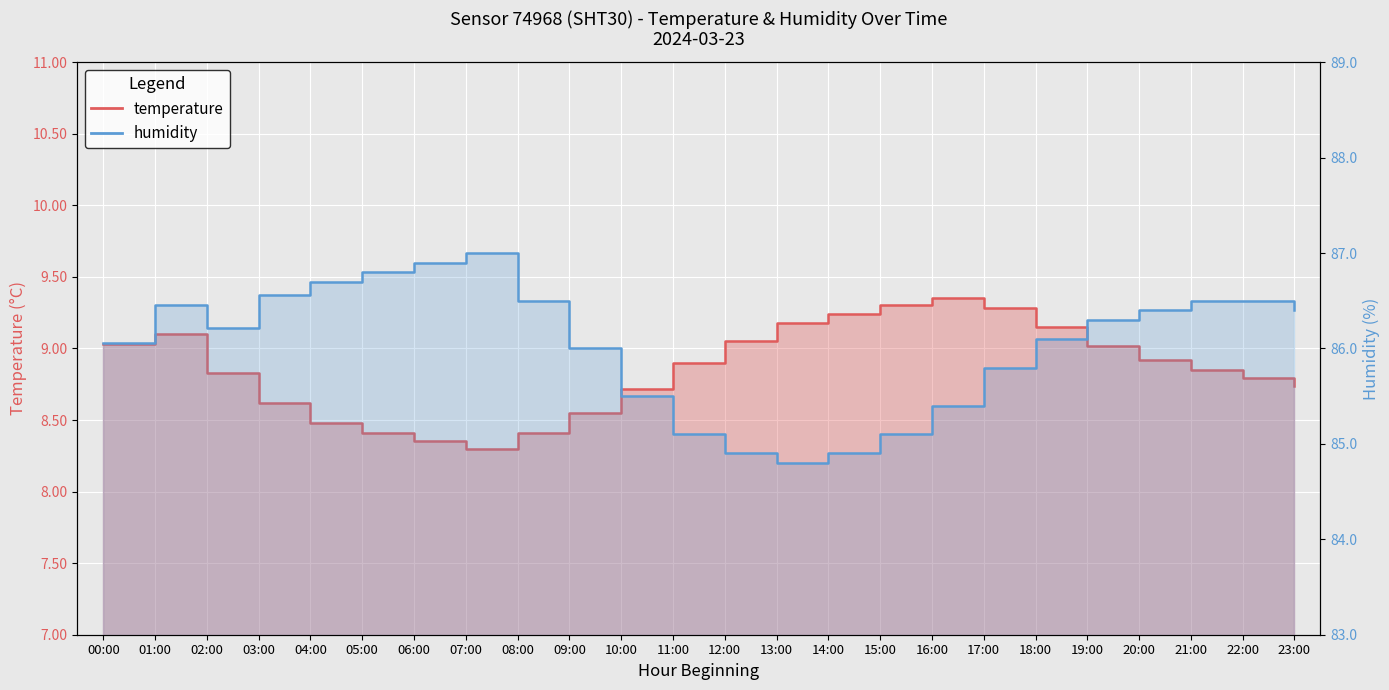

What is the minimum value shown in the chart?

8.3